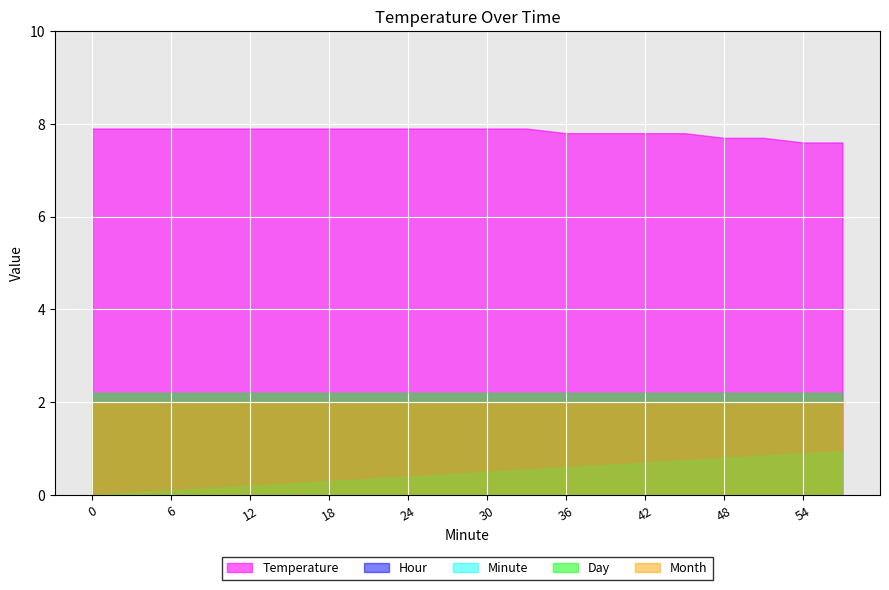

Which series has the largest range (max minus min)?

Minute